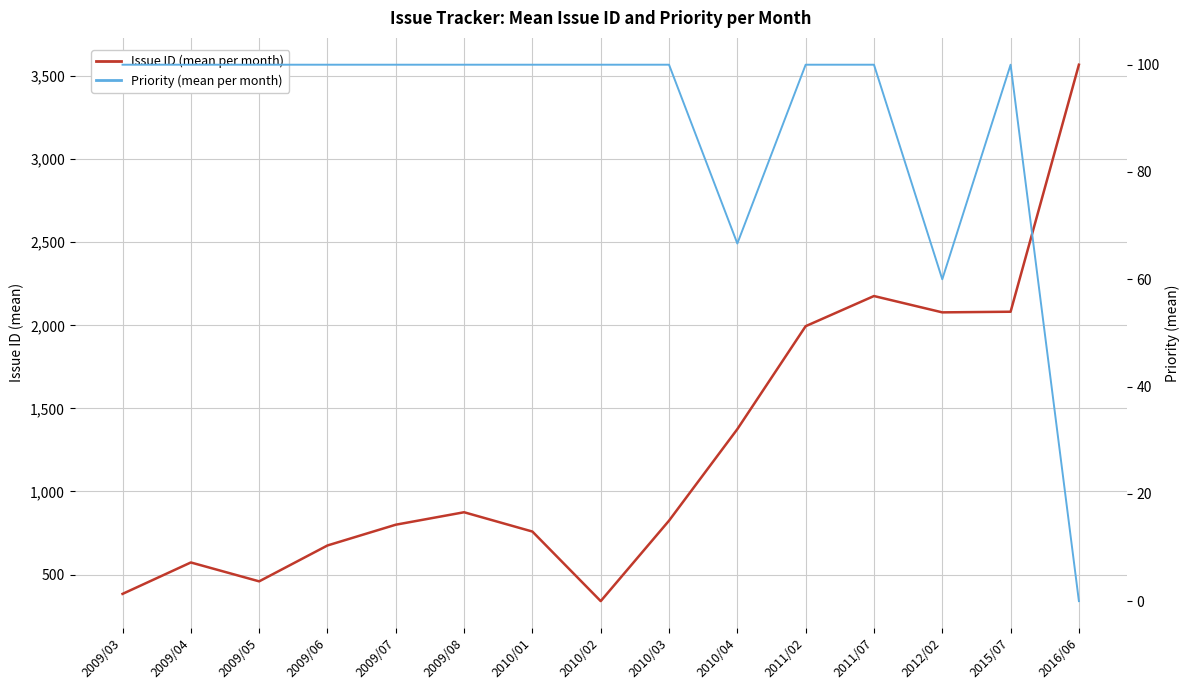

At which category is the sum across all series the highest?

2016/06